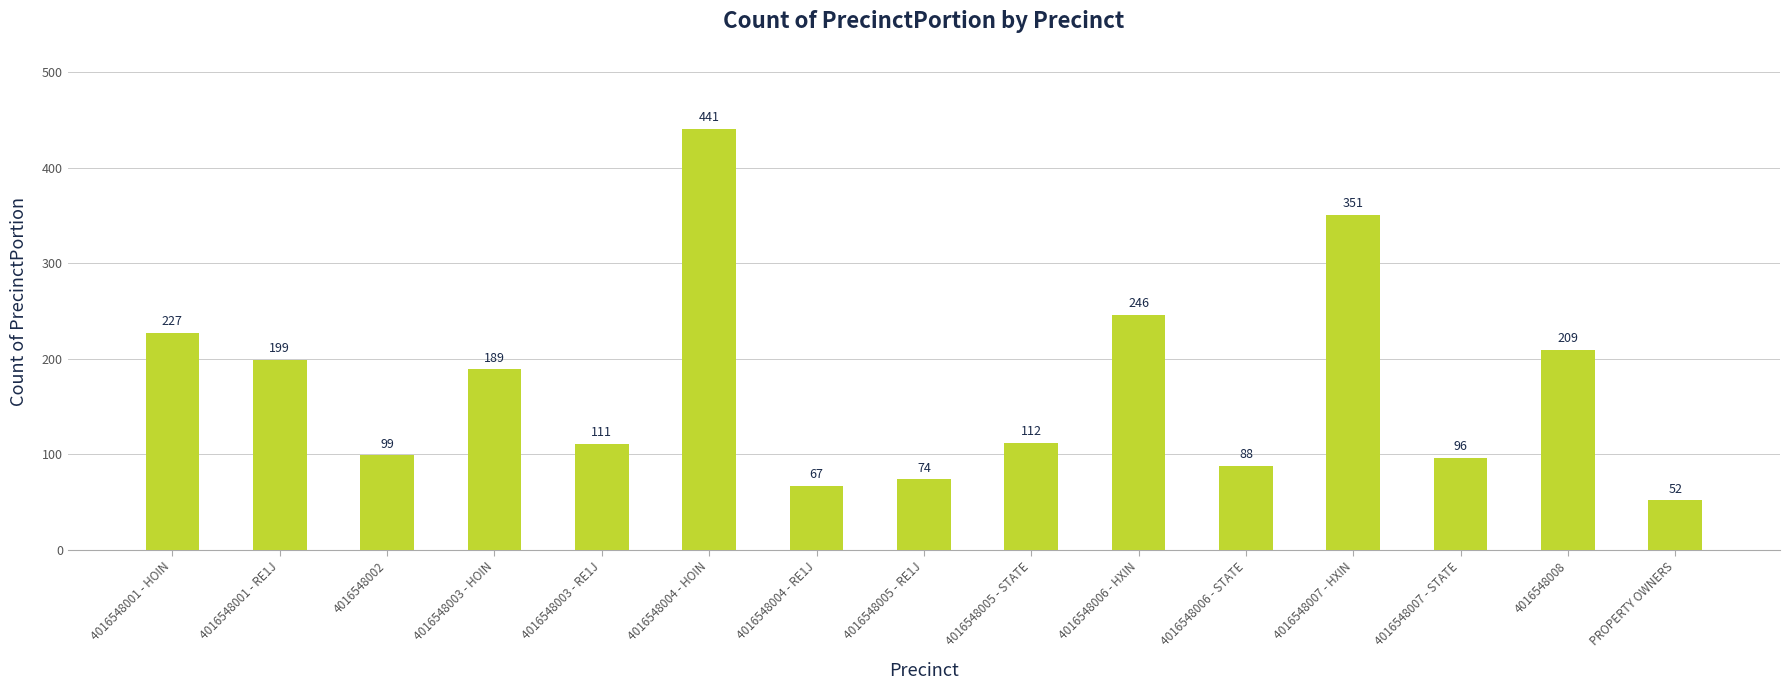

What is the smallest value displayed?

52